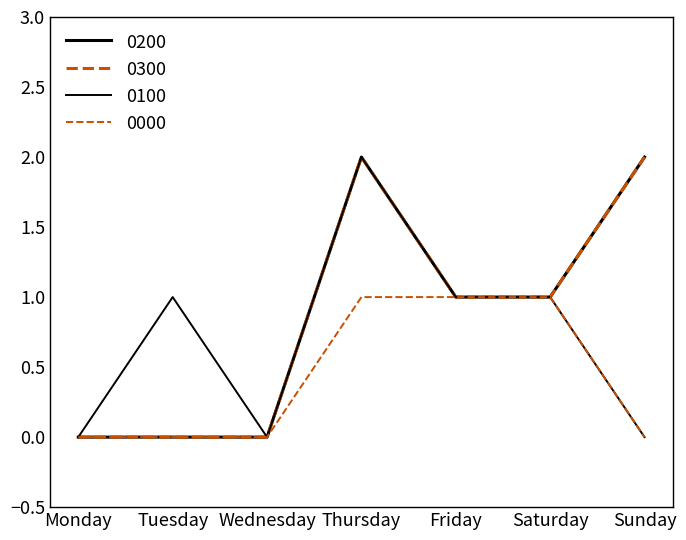

At which label does 0300 first exceed 1?

Thursday